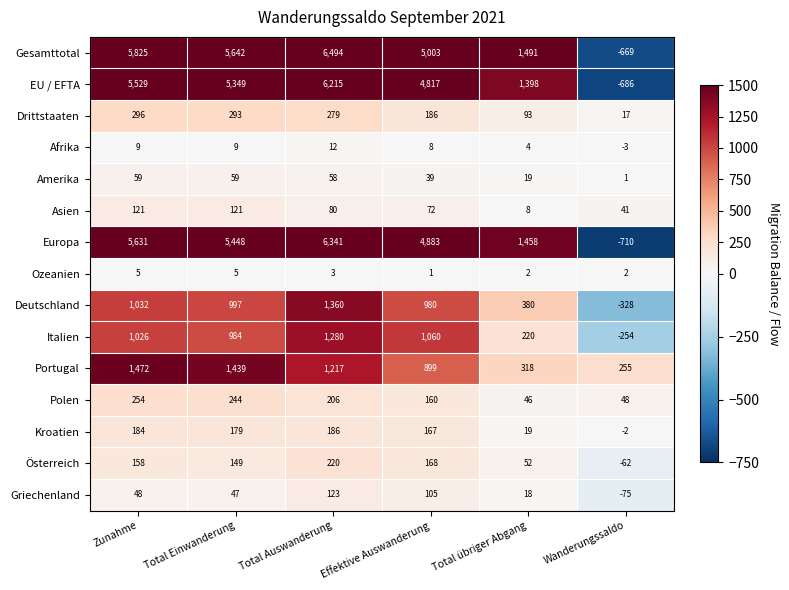

What is the approximate value of Griechenland at Total Auswanderung?

123